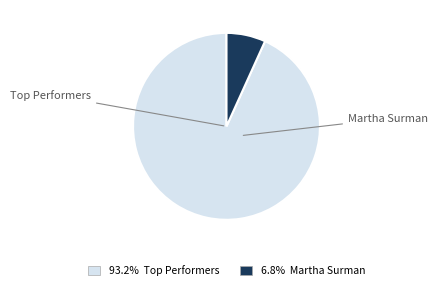

Is there a majority slice in this chart?

Yes